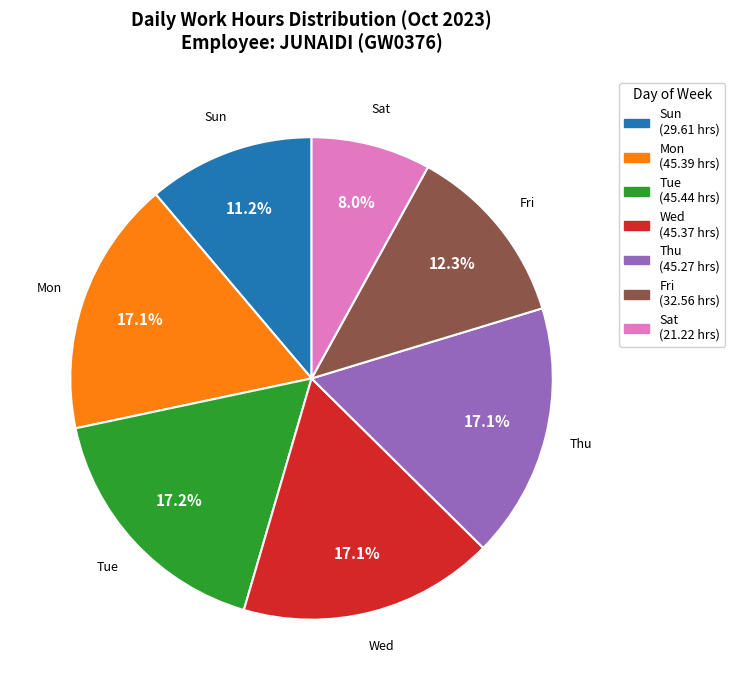

Is there a majority slice in this chart?

No